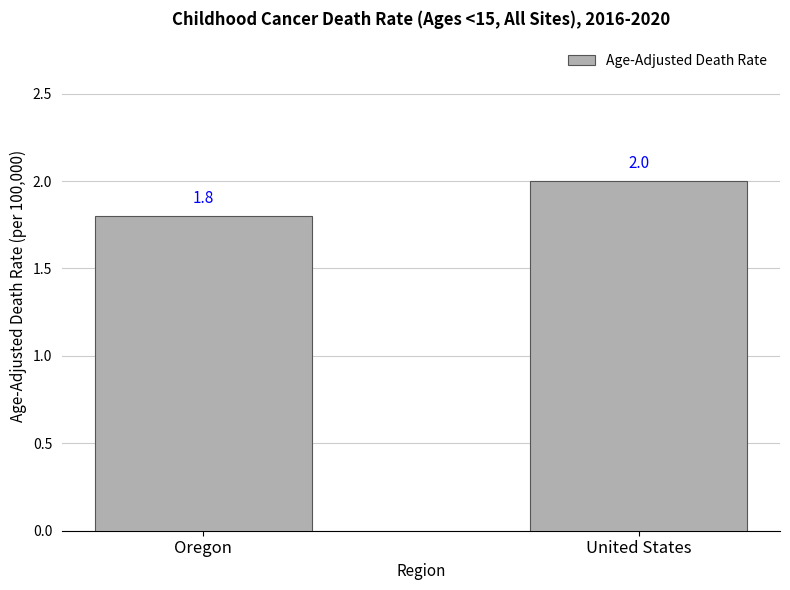

What position from the left is United States?

2